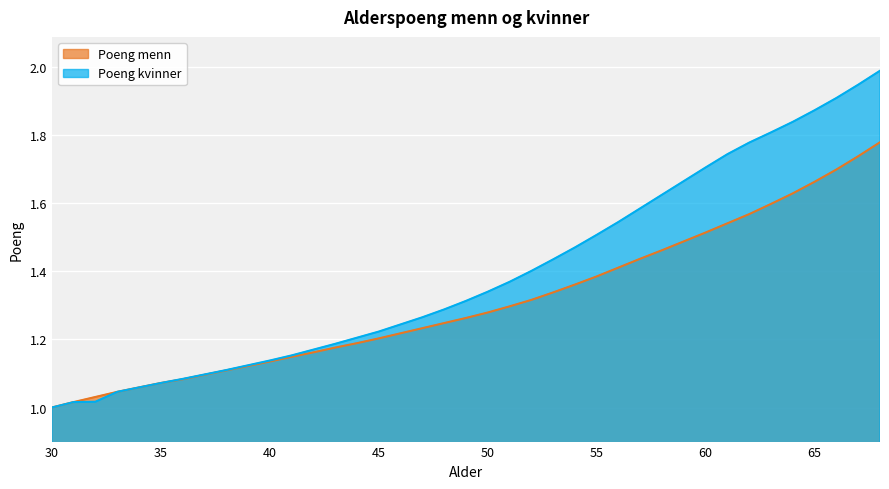

Rank the categories by Poeng kvinner value from lowest to highest.

30, 31, 32, 33, 34, 35, 36, 37, 38, 39, 40, 41, 42, 43, 44, 45, 46, 47, 48, 49, 50, 51, 52, 53, 54, 55, 56, 57, 58, 59, 60, 61, 62, 63, 64, 65, 66, 67, 68